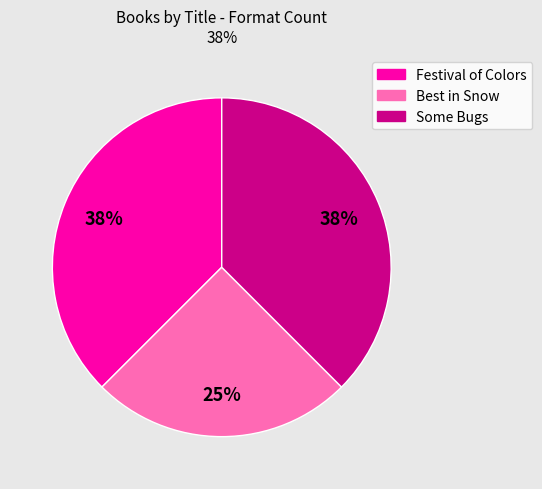

Between Some Bugs and Best in Snow, which is larger?

Some Bugs